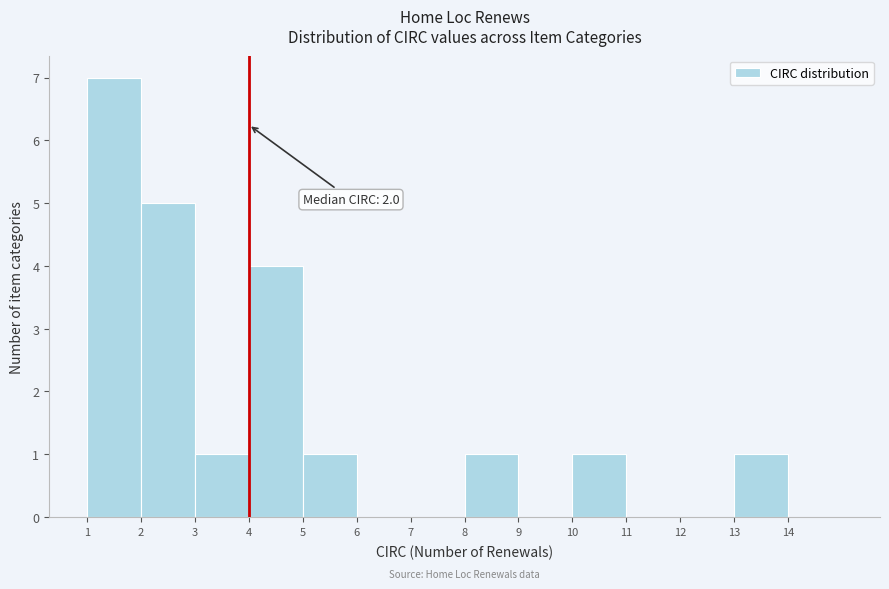

Over which range of the x-axis is the bar tallest?

1 to 2